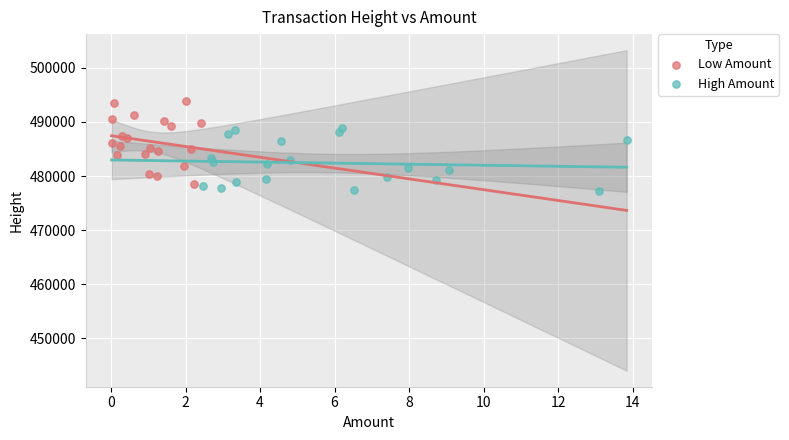

Which series contains the highest Y value?

Low Amount